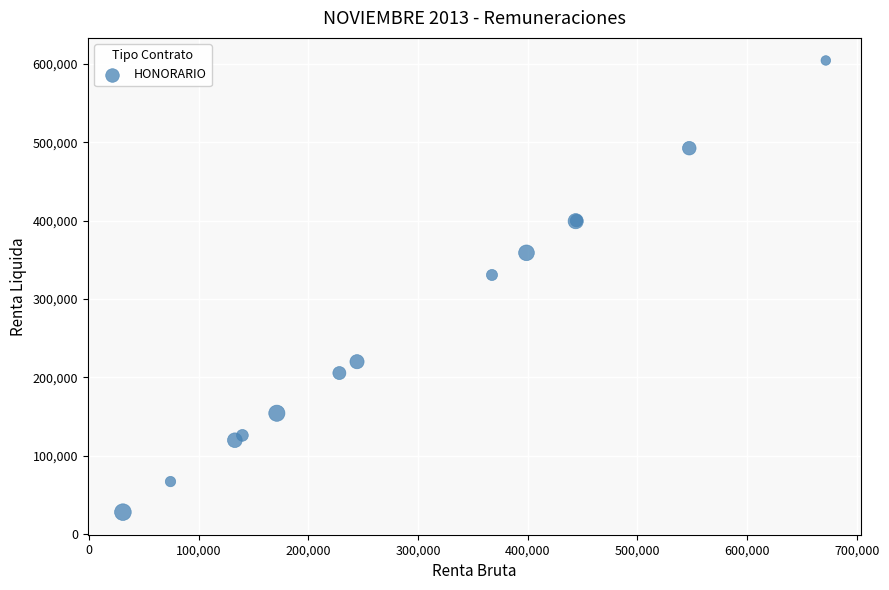

What Y value in the scatter plot is closest to 316241?

330682